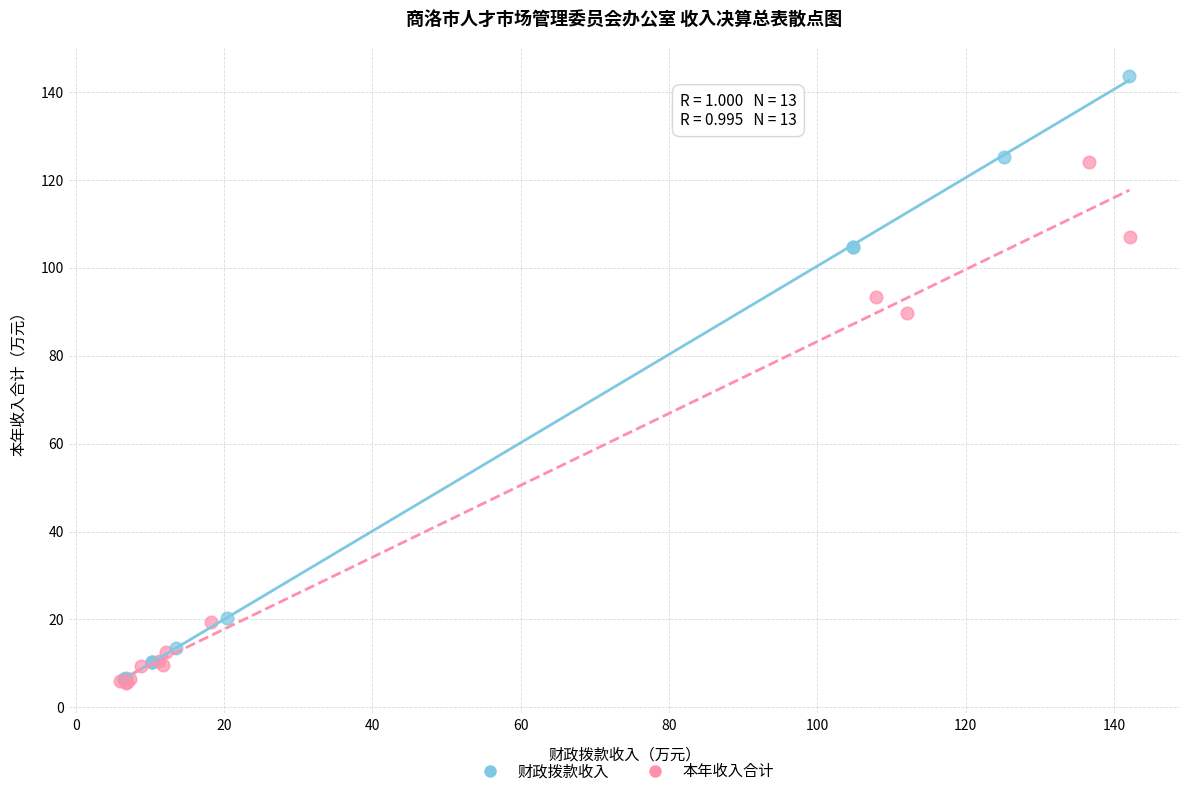

Which series has the widest spread of Y values?

财政拨款收入